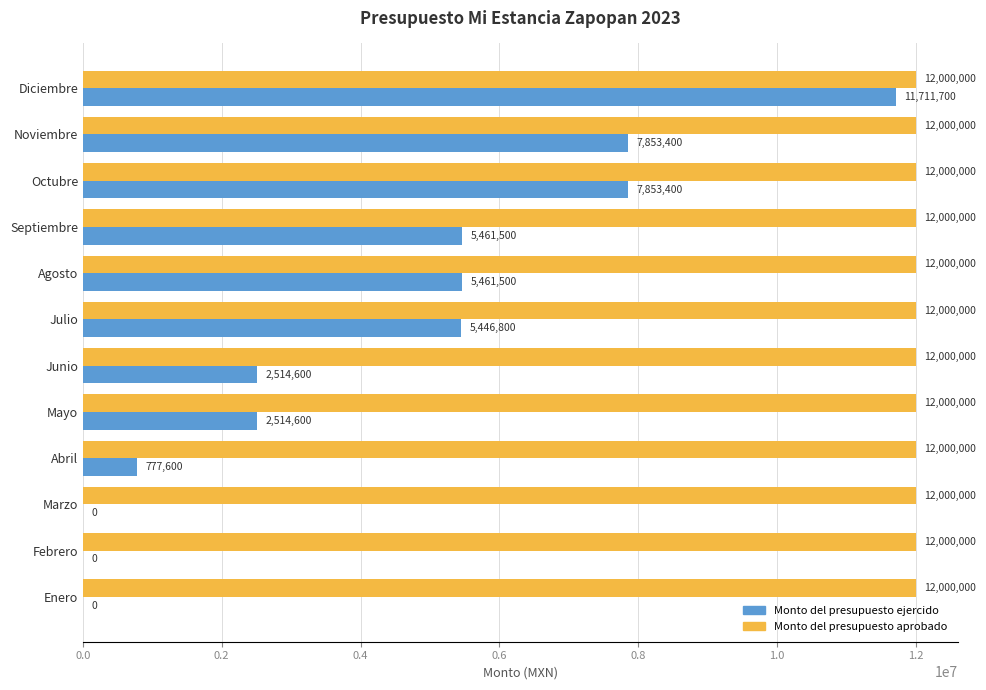

What value does the Monto del presupuesto aprobado series have at Julio?

12000000